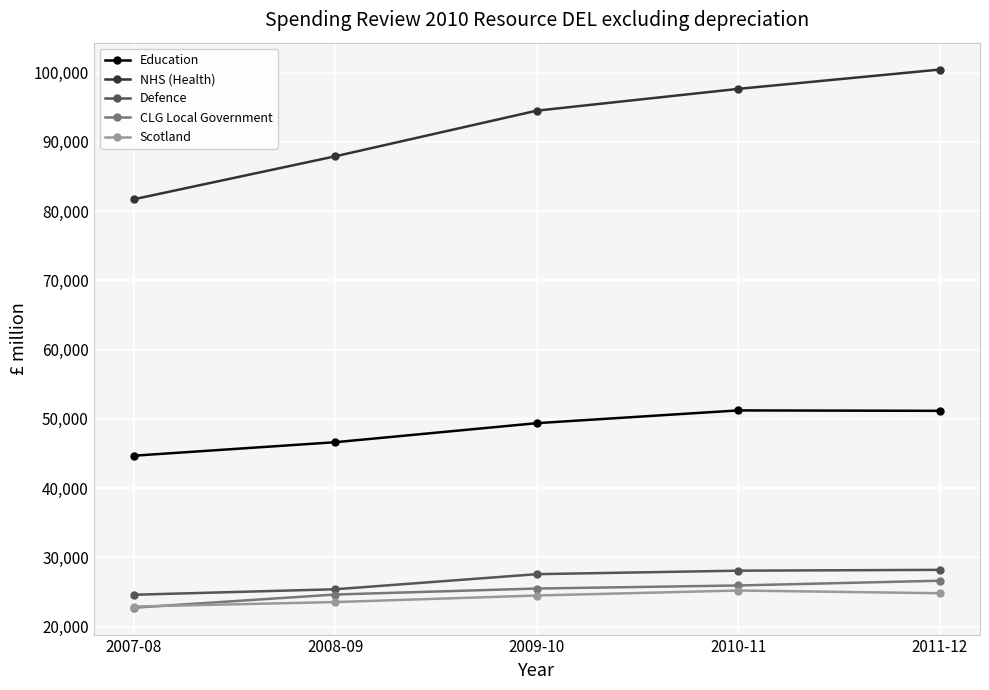

What value does the Defence series have at 2009-10?

27587